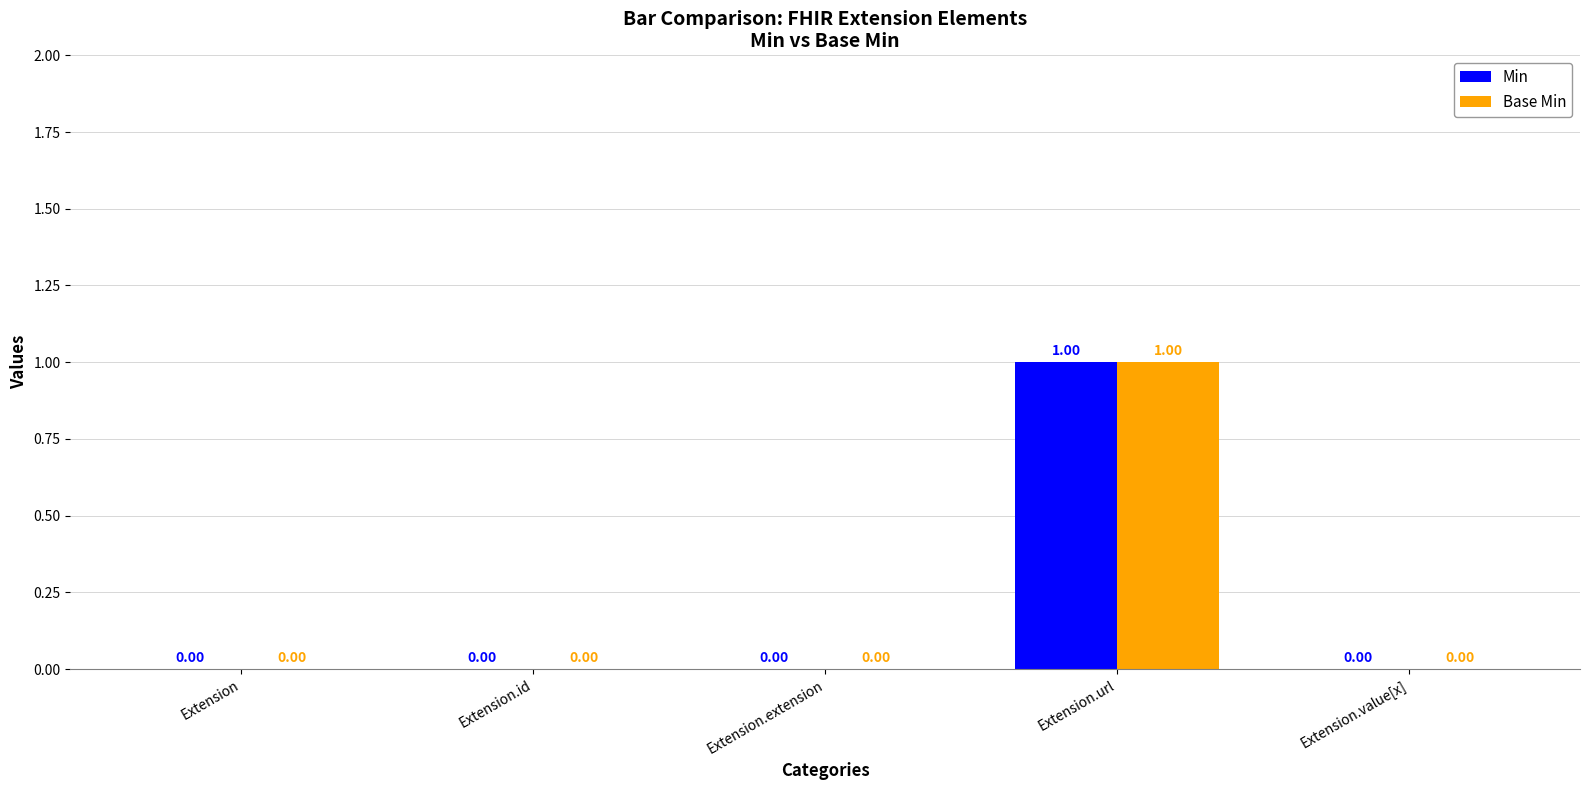

At which category is the sum across all series the highest?

Extension.url